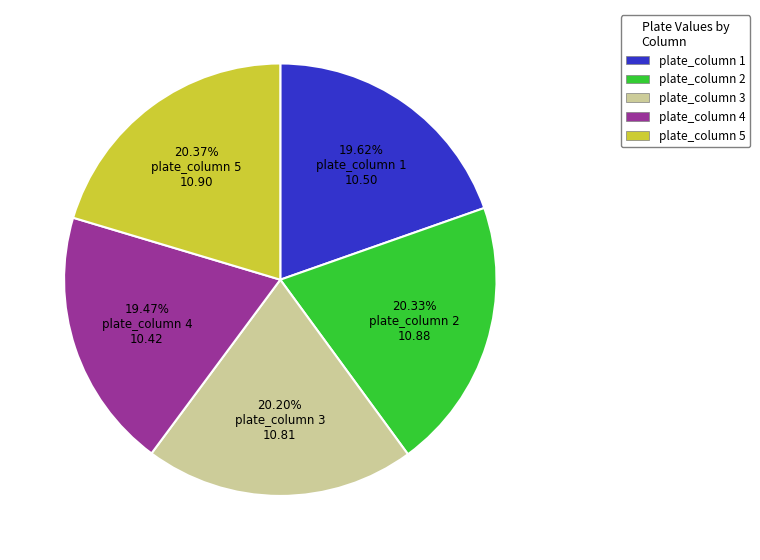

To the nearest percent, what is the difference between the largest and smallest slice percentages?

1%